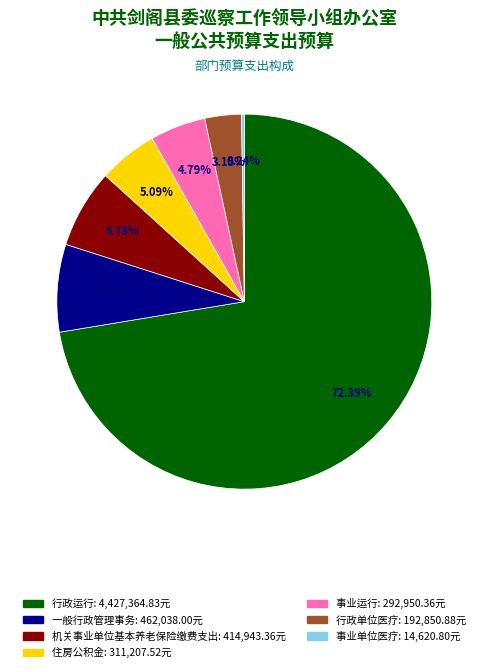

What is the ratio of the value at 机关事业单位基本养老保险缴费支出 to the value at 事业运行?

1.4